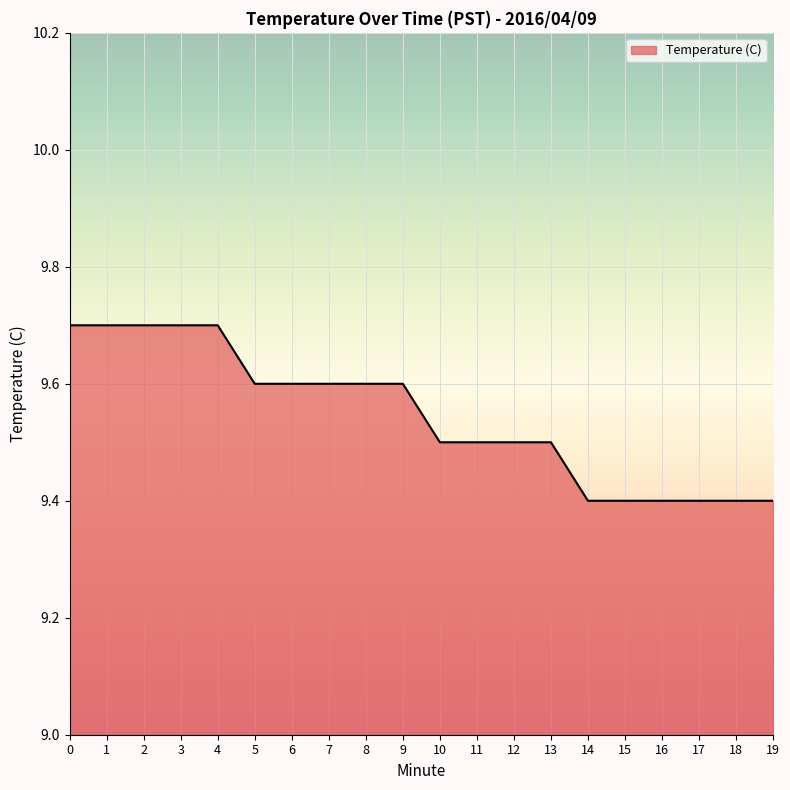

The value at 17 is 9.4. True or false?

True